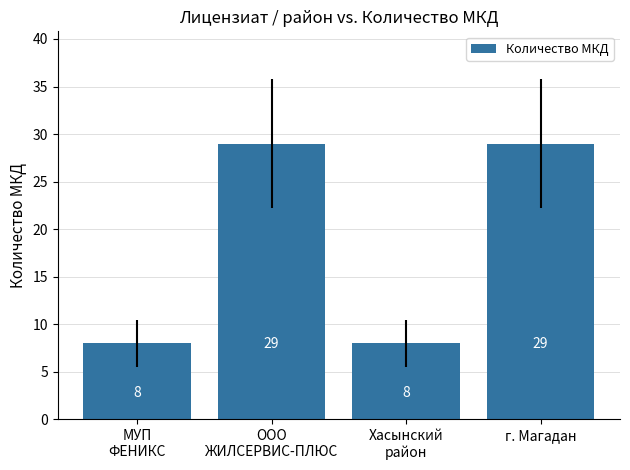

What is the value of the 4th bar from the left?

29